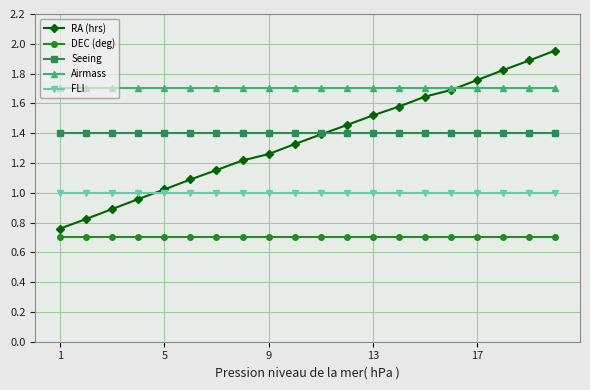

What is the smallest value displayed?

0.7